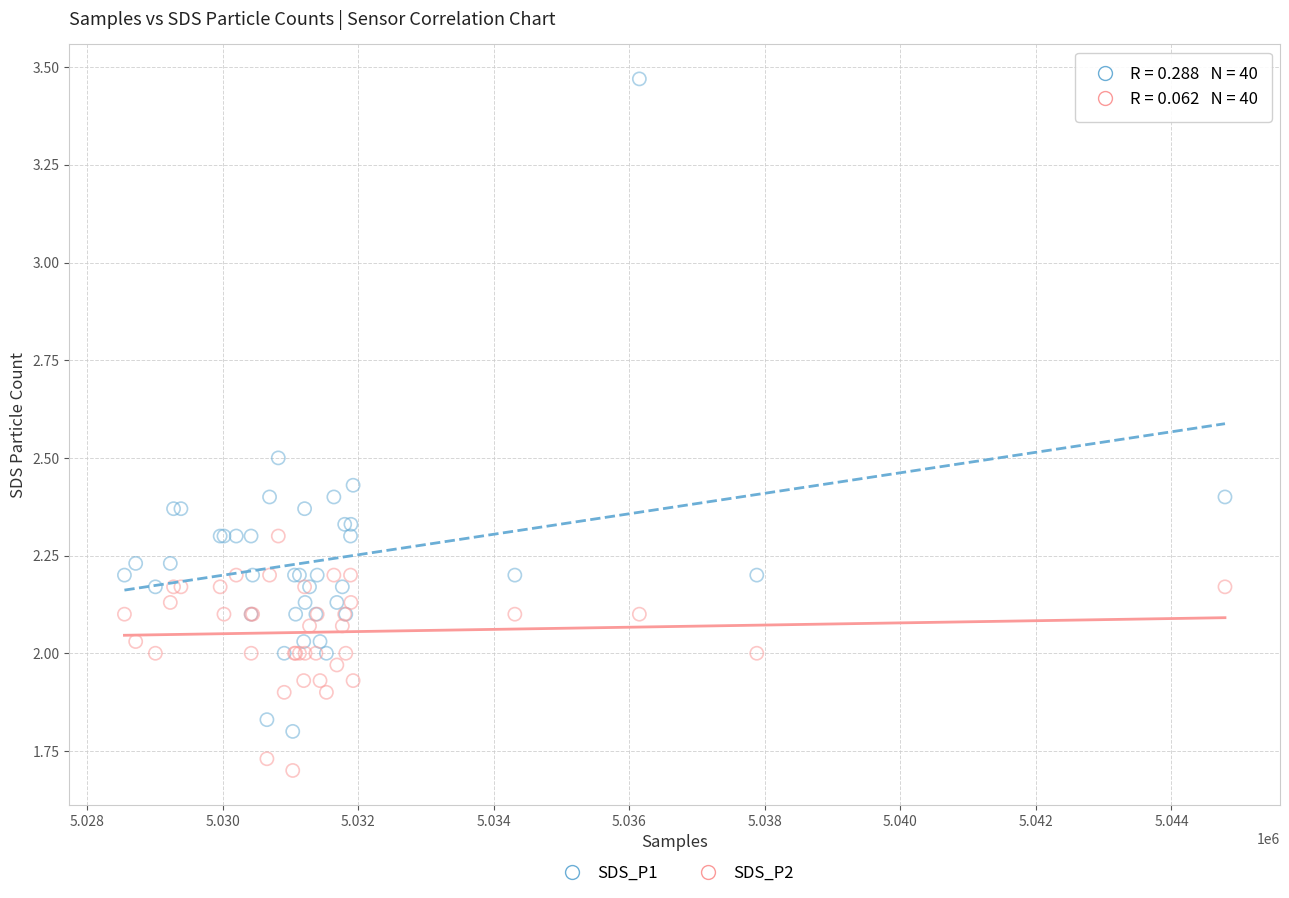

What are all the series names shown in the legend?

SDS_P1, SDS_P2